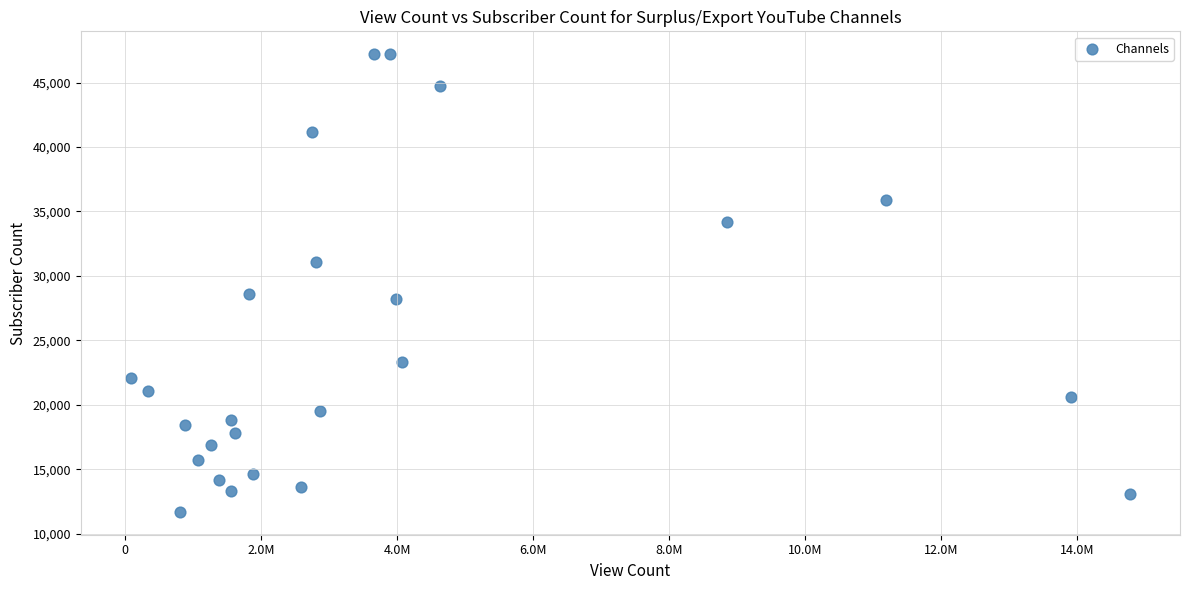

What is the range of Y values (max minus min)?

35500